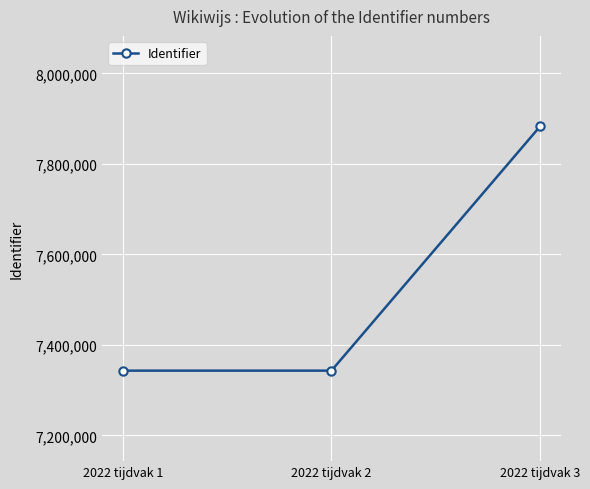

What is the value of the 2nd point from the left?

7343063